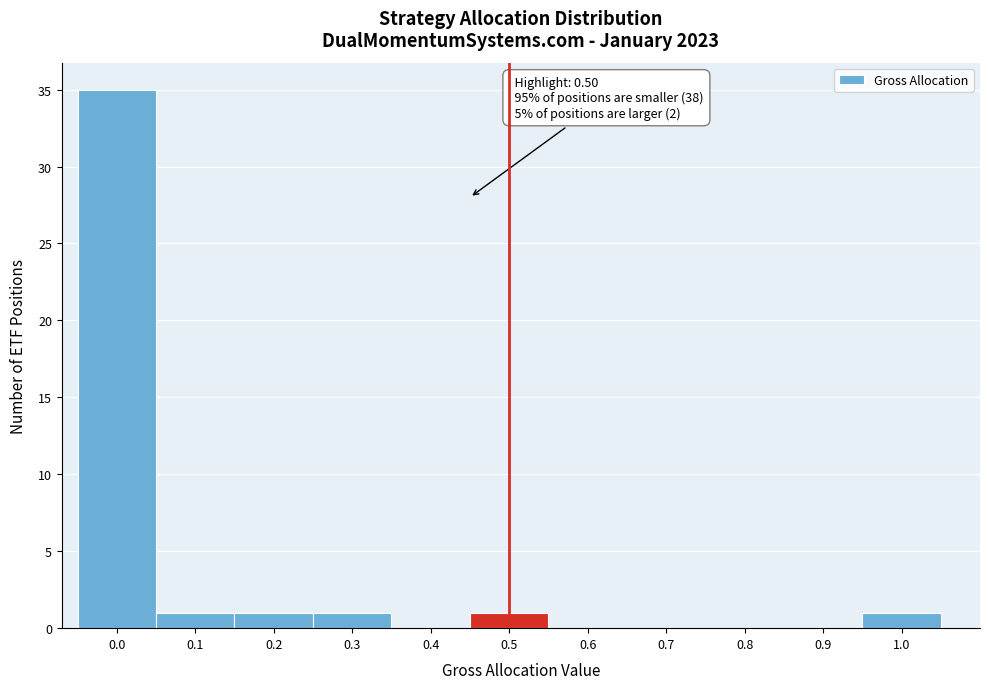

Reading left to right, what are all the values shown in this chart?

0.0=35	0.1=1	0.2=1	0.3=1	0.4=0	0.5=1	0.6=0	0.7=0	0.8=0	0.9=0	1.0=1